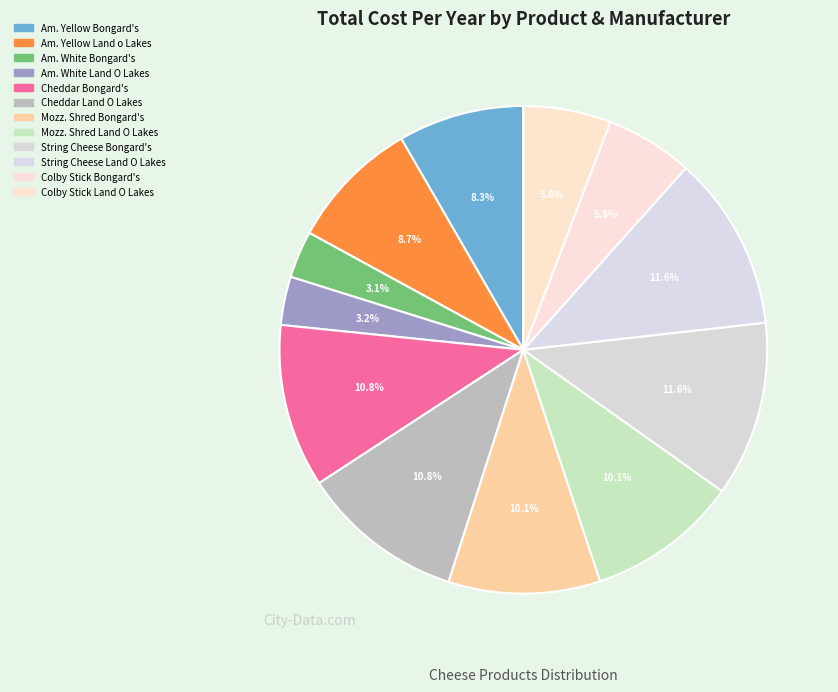

Count the number of slices in the pie.

12